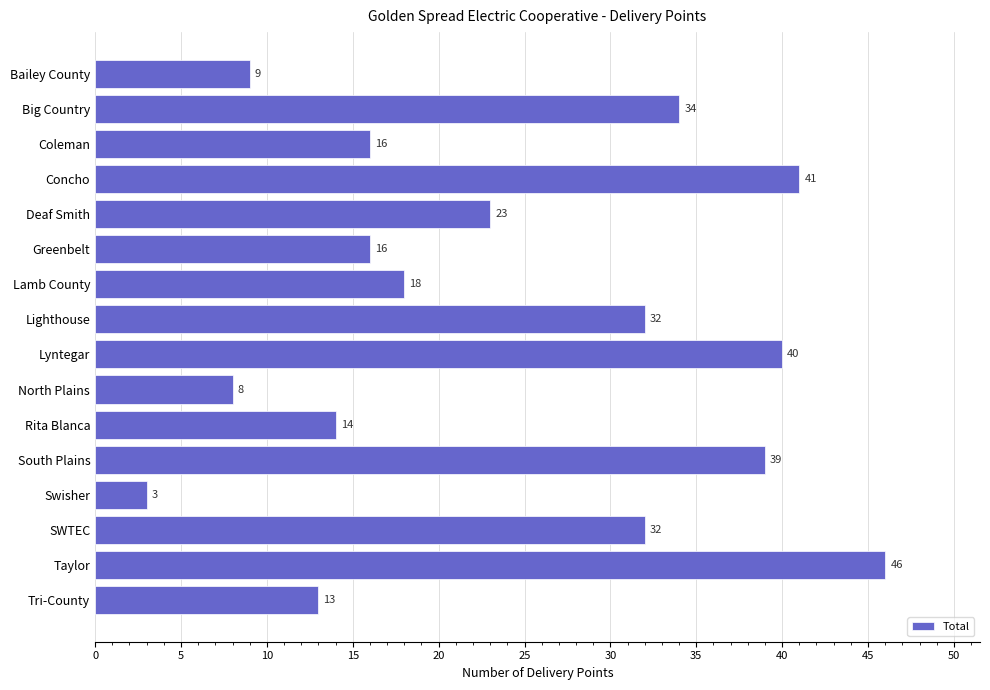

Reading top to bottom, transcribe all the data shown in this chart.

9	34	16	41	23	16	18	32	40	8	14	39	3	32	46	13